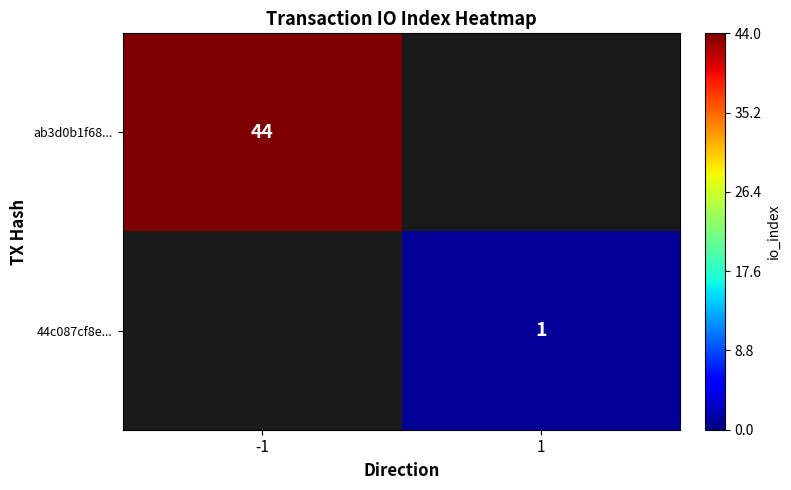

True or false: ab3d0b1f68... has a value of 44 at -1.

True